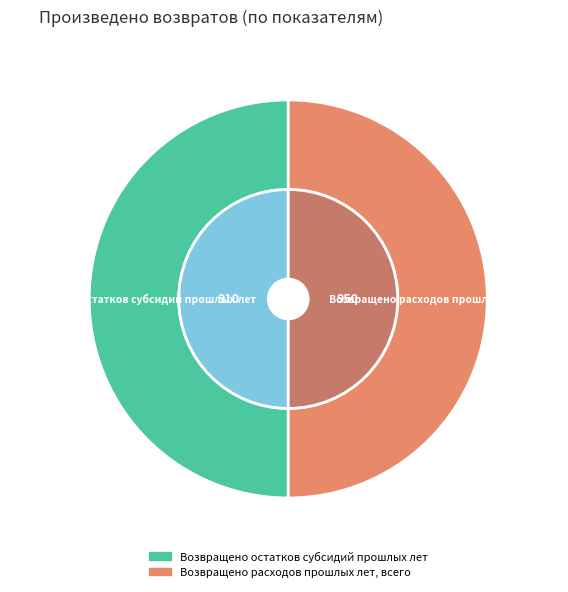

To the nearest percent, what is the difference between the Возвращено расходов прошлых лет, всего and Возвращено остатков субсидий прошлых лет slice percentages?

2%